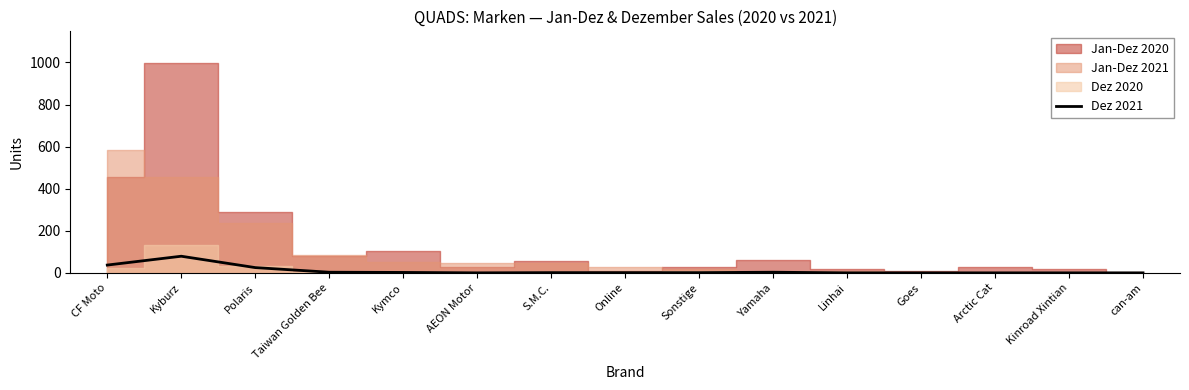

Which label corresponds to the smallest value in the chart?

AEON Motor